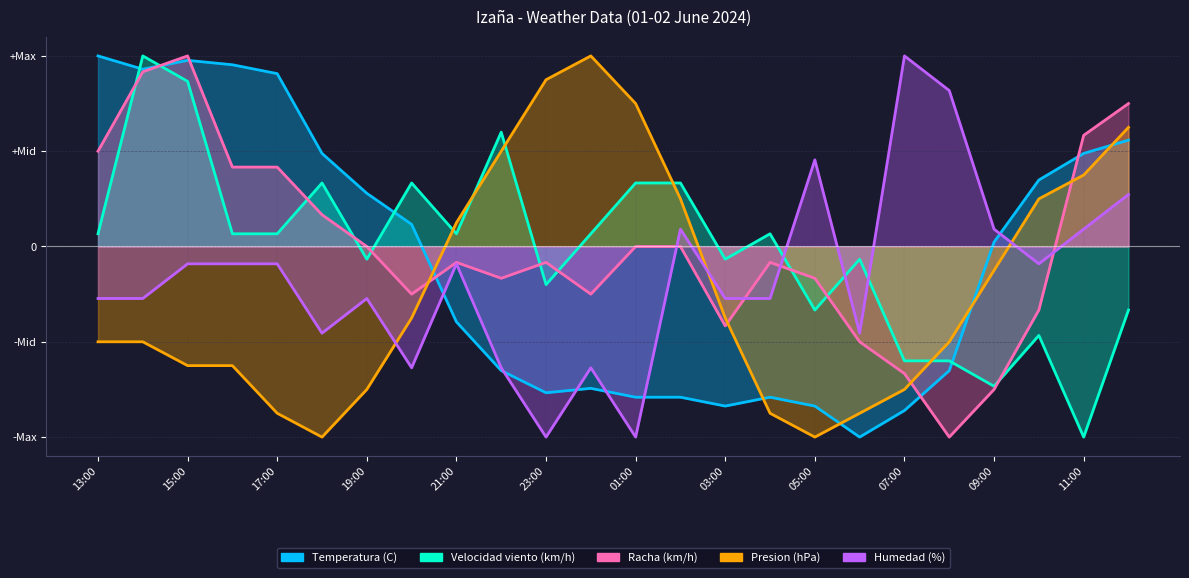

Rank the categories by Temperatura (C) value from lowest to highest.

06:00, 07:00, 03:00, 05:00, 01:00, 02:00, 04:00, 23:00, 00:00, 22:00, 08:00, 21:00, 09:00, 20:00, 19:00, 10:00, 18:00, 11:00, 12:00, 17:00, 14:00, 16:00, 15:00, 13:00